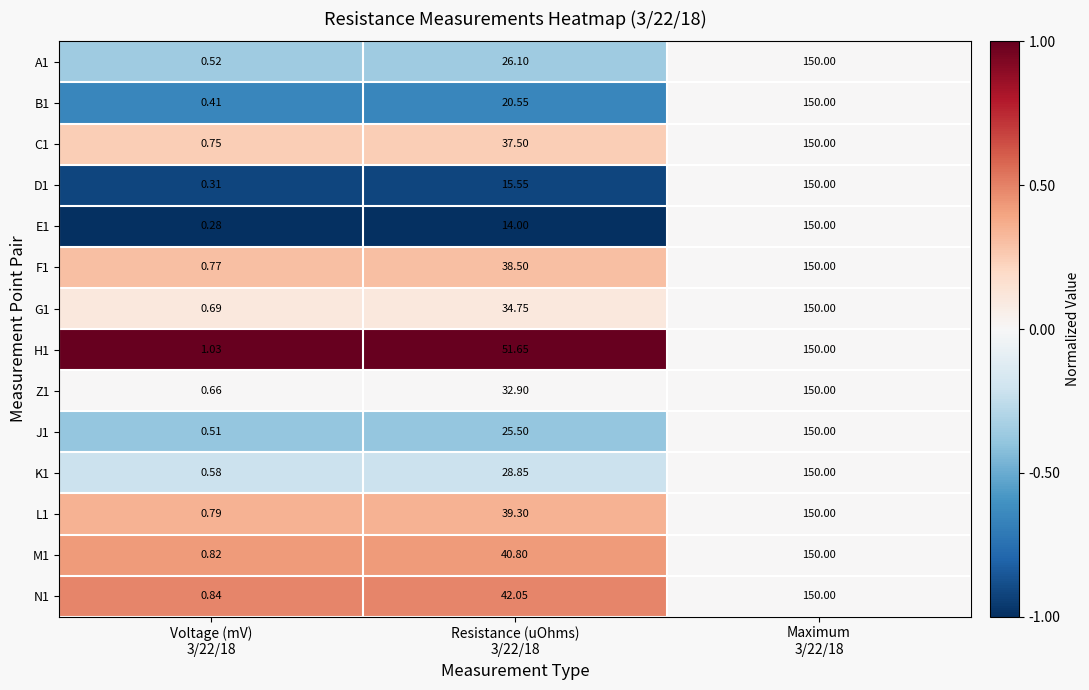

Count the number of data series in this chart.

14